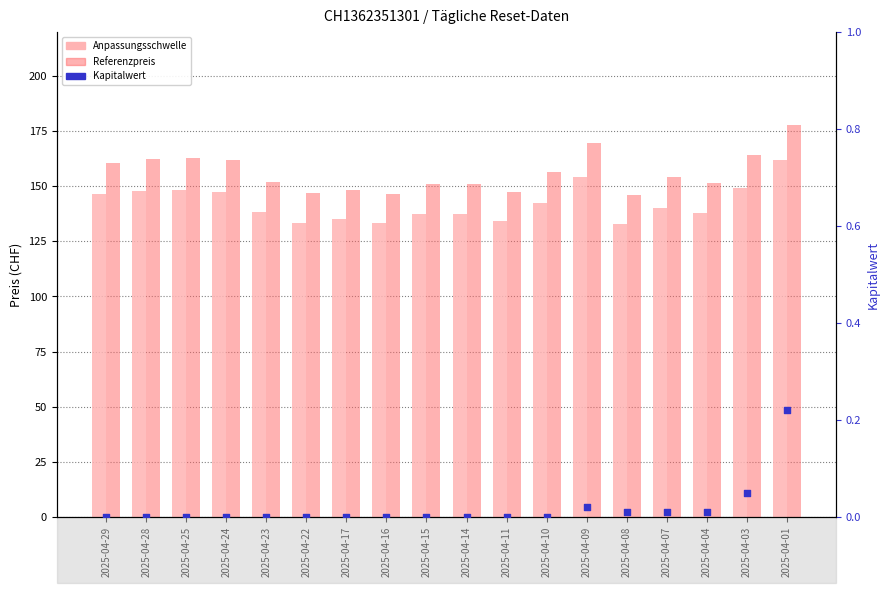

What is the total value across all series at 2025-04-10?

299.1